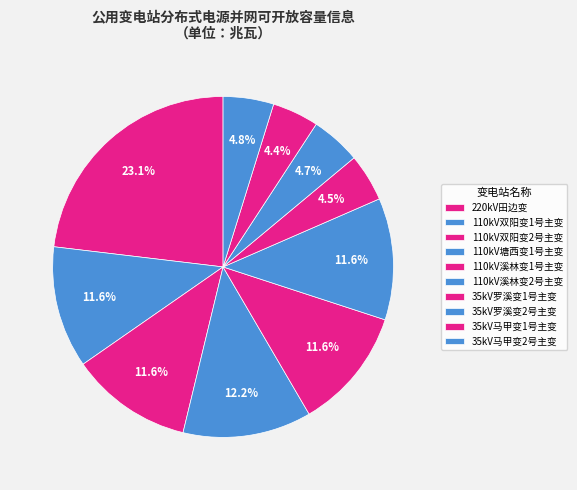

To the nearest percent, what portion does 220kV田边变 represent?

23%